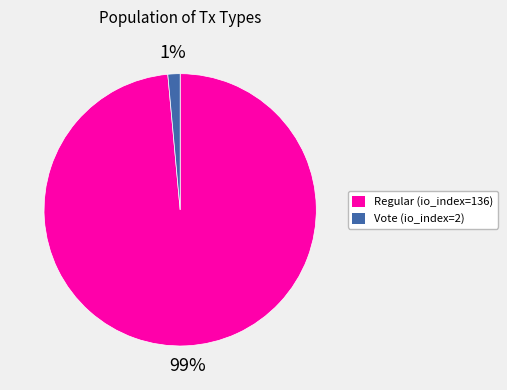

To the nearest percent, what portion does Regular (io_index=136) represent?

99%